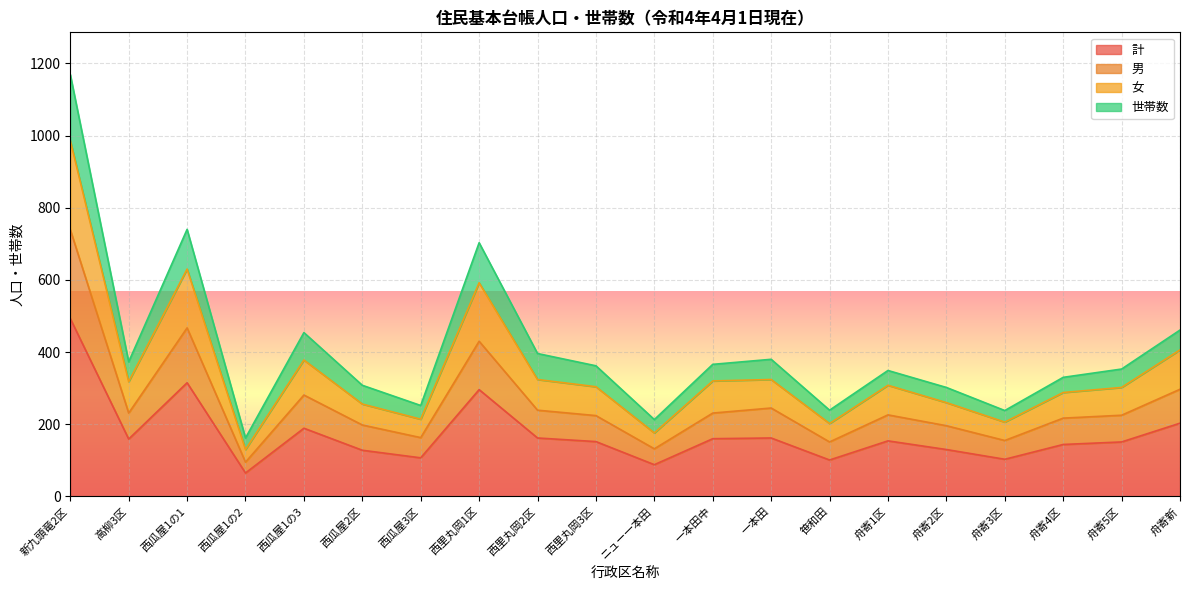

Does the chart display data point markers on the line(s)?

No